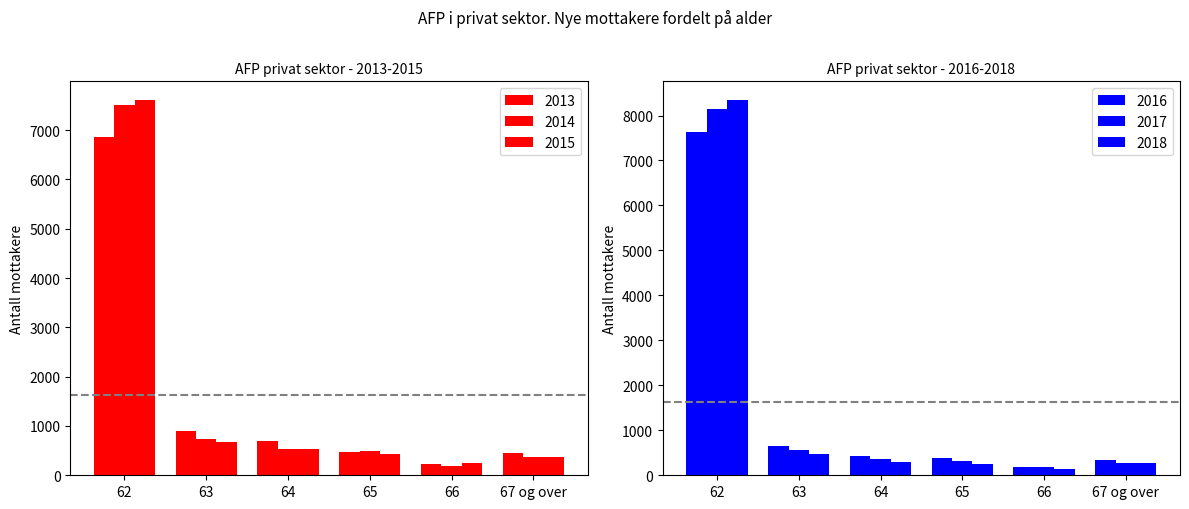

What is the smallest value displayed?

130